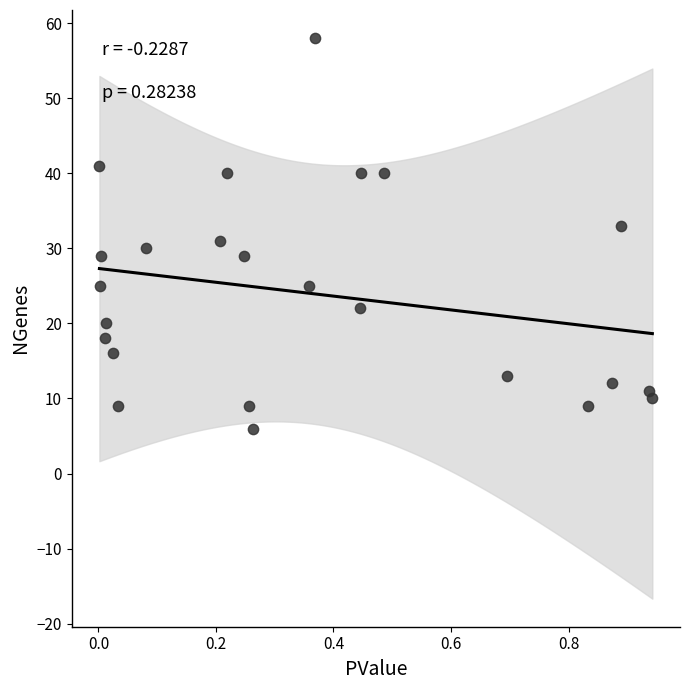

What is the range of Y values (max minus min)?

52